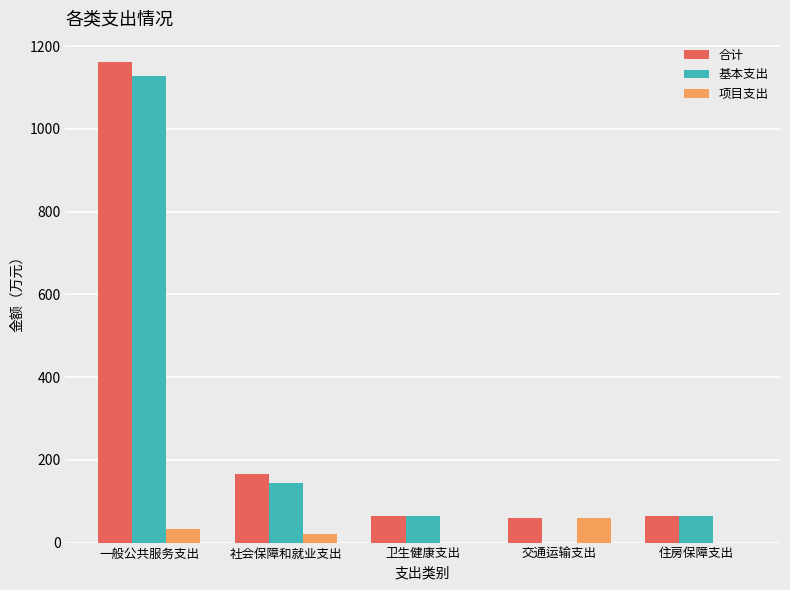

How many data points in 基本支出 are above 64?

3